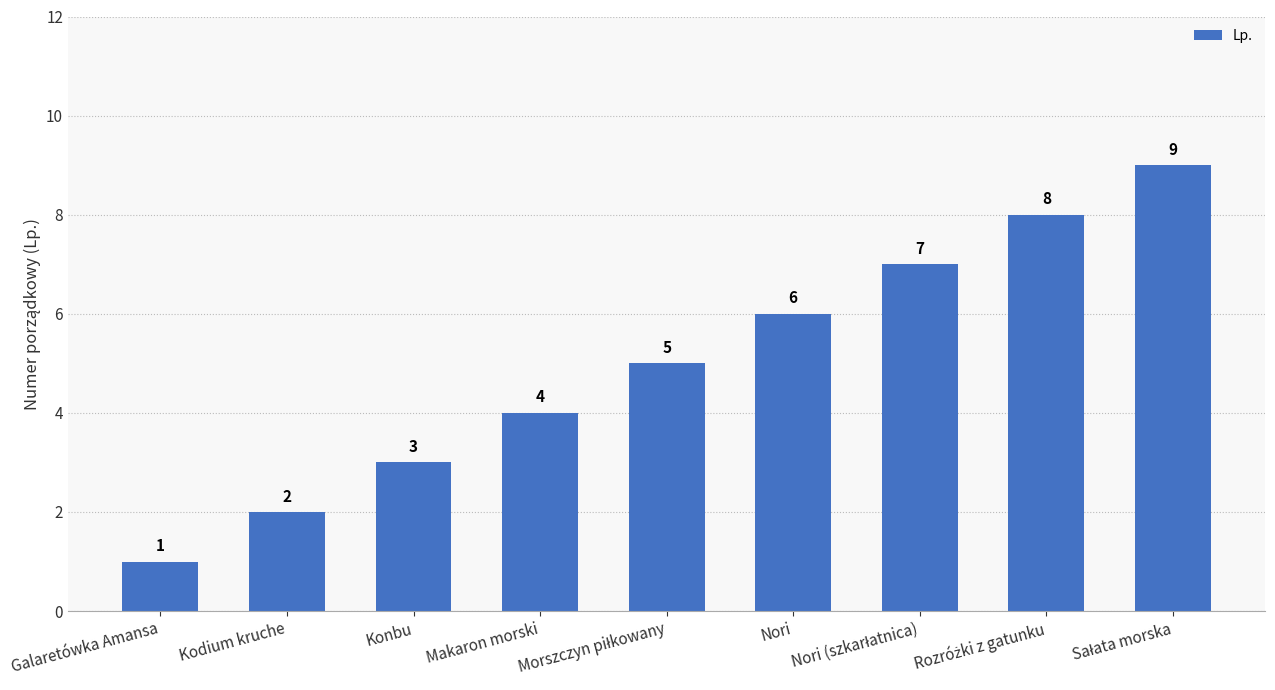

How many data points are less than 5?

4